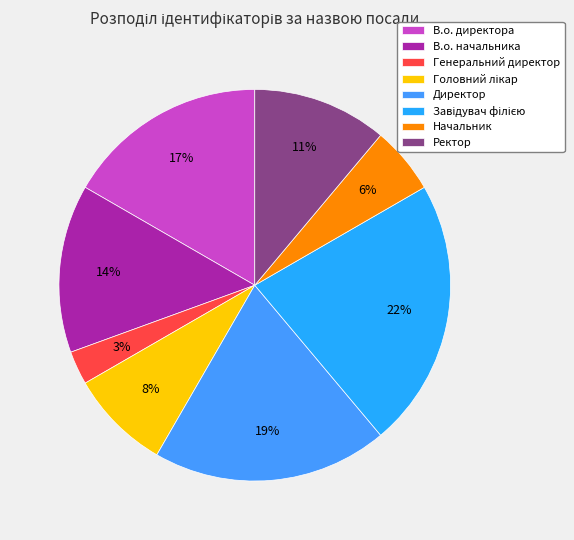

Count the number of slices in the pie.

8